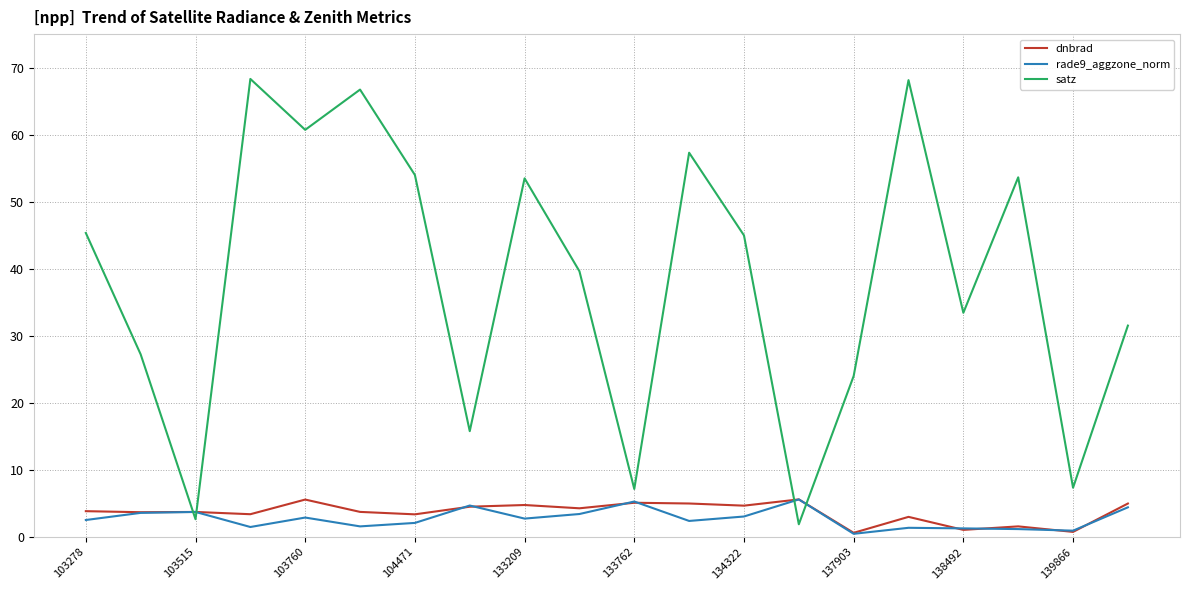

Which series has the largest total across all categories?

satz